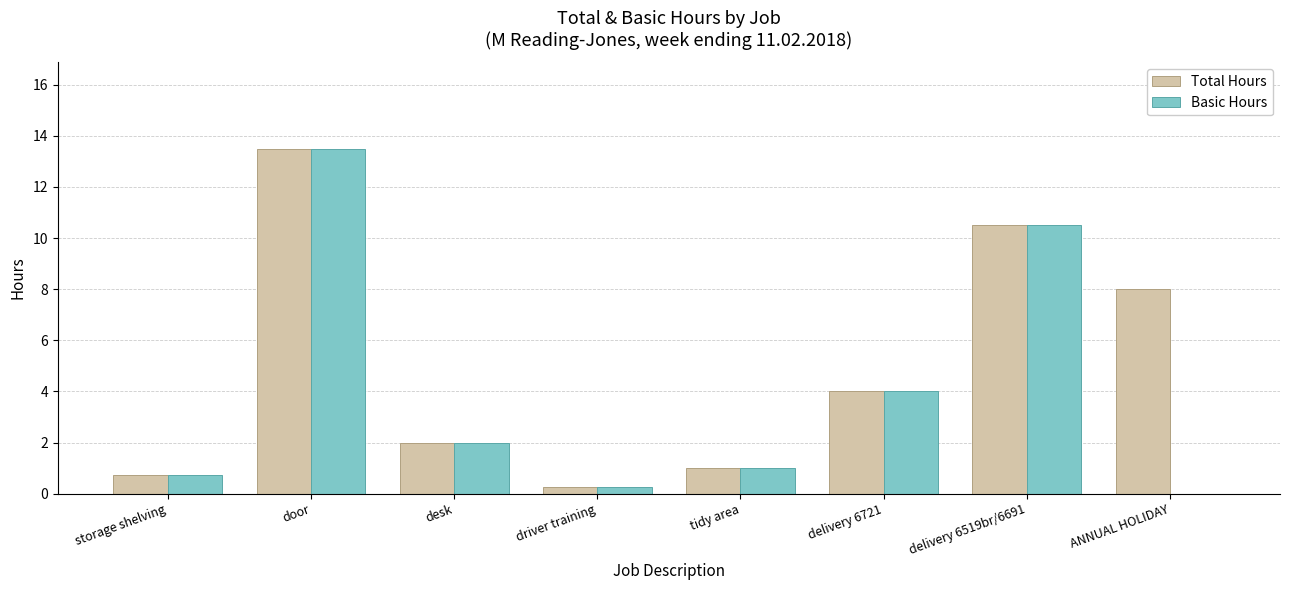

At which label does Total Hours first exceed 4?

door